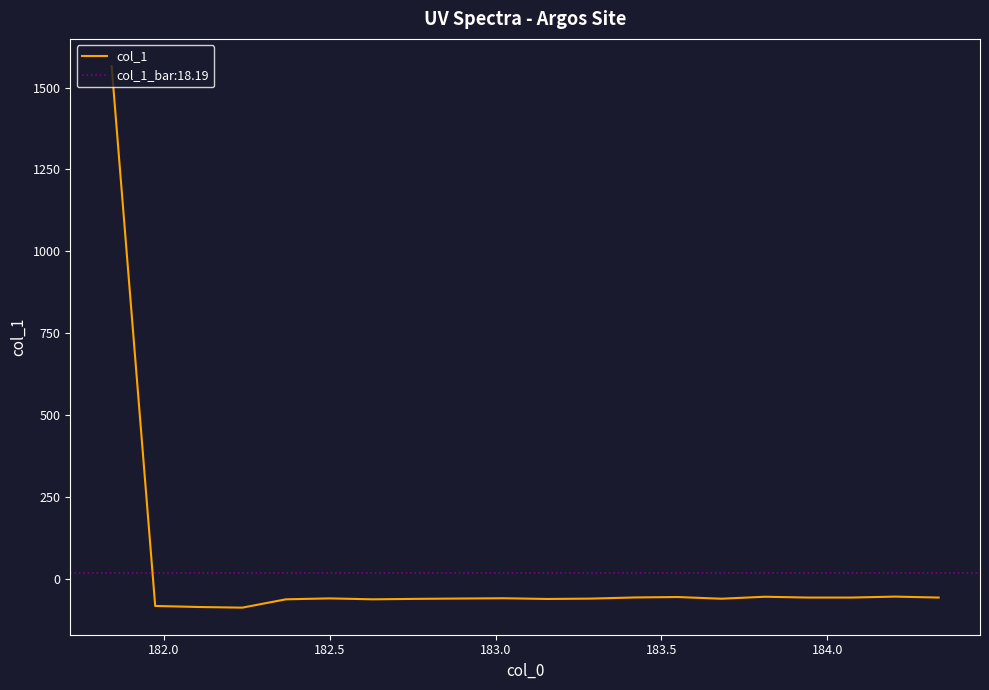

What is the smallest value displayed?

-88.2